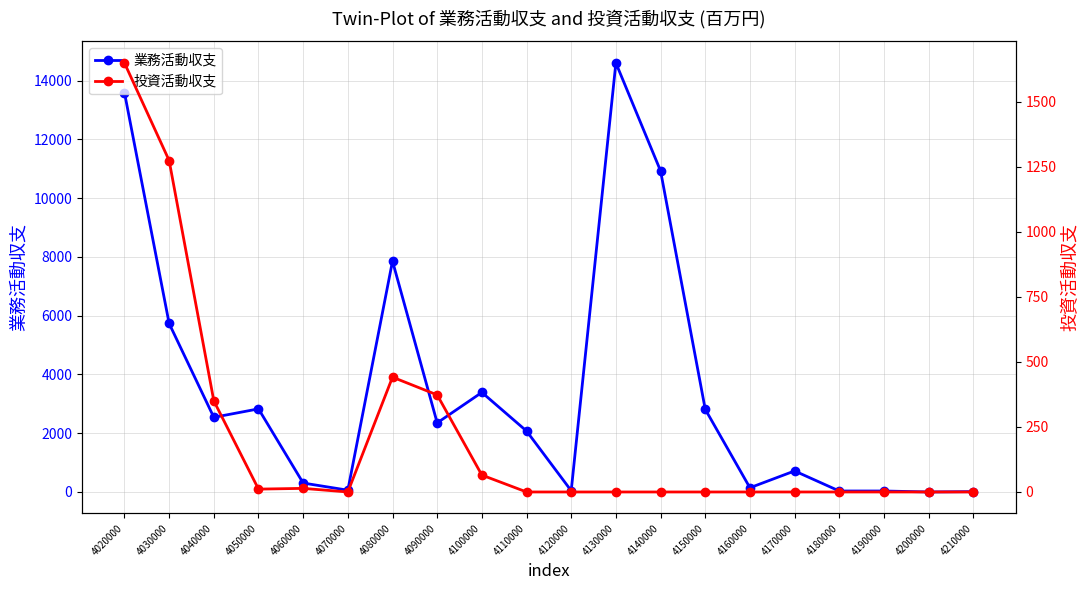

Which series has the widest spread of values?

業務活動収支